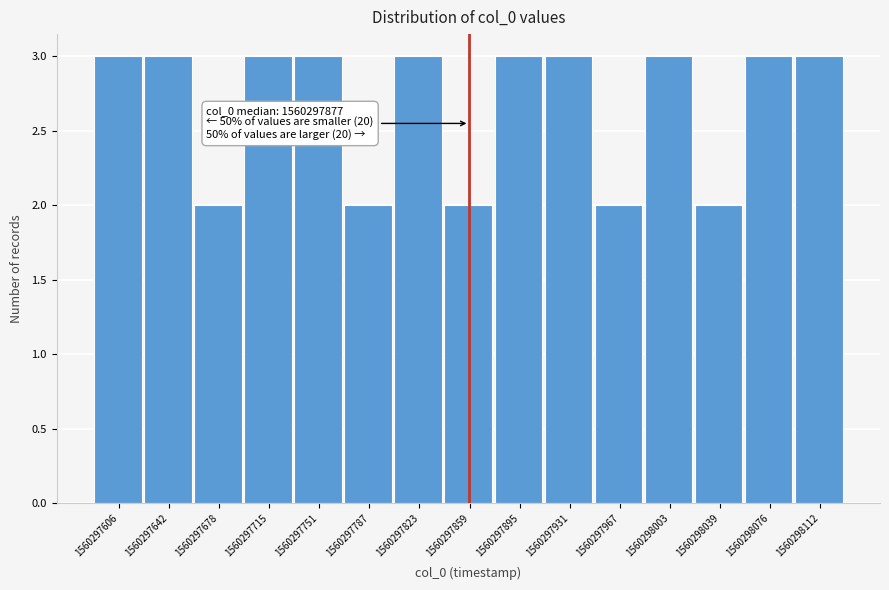

Reading right to left, list all the values displayed in this chart.

3	3	2	3	2	3	3	2	3	2	3	3	2	3	3